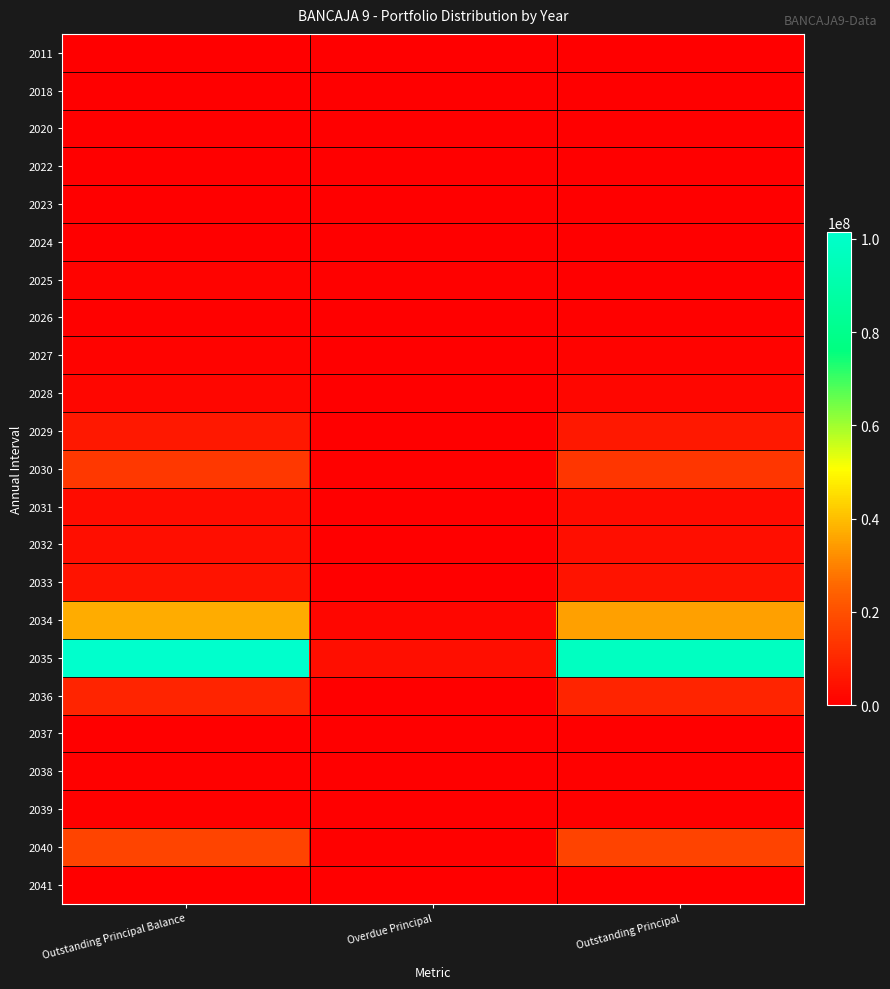

Reading left to right, what are all the values shown in this chart?

2011: Outstanding Principal Balance=1391.0	Overdue Principal=1391.0	Outstanding Principal=0.0
2018: Outstanding Principal Balance=63210.1	Overdue Principal=63210.1	Outstanding Principal=0.0
2020: Outstanding Principal Balance=15163.4	Overdue Principal=15163.4	Outstanding Principal=0.0
2022: Outstanding Principal Balance=165000.4	Overdue Principal=165000.4	Outstanding Principal=0.0
2023: Outstanding Principal Balance=51843.5	Overdue Principal=51843.5	Outstanding Principal=0.0
2024: Outstanding Principal Balance=235635.0	Overdue Principal=235635.0	Outstanding Principal=0.0
2025: Outstanding Principal Balance=938045.5	Overdue Principal=615211.7	Outstanding Principal=322833.8
2026: Outstanding Principal Balance=455727.7	Overdue Principal=1964.2	Outstanding Principal=453763.4
2027: Outstanding Principal Balance=1115213.2	Overdue Principal=88880.0	Outstanding Principal=1026333.2
2028: Outstanding Principal Balance=1817188.7	Overdue Principal=49872.6	Outstanding Principal=1767316.1
2029: Outstanding Principal Balance=6181419.2	Overdue Principal=235256.2	Outstanding Principal=5946163.0
2030: Outstanding Principal Balance=14190292.4	Overdue Principal=632291.5	Outstanding Principal=13558000.9
2031: Outstanding Principal Balance=3423419.1	Overdue Principal=290921.6	Outstanding Principal=3132497.4
2032: Outstanding Principal Balance=3607634.5	Overdue Principal=520.4	Outstanding Principal=3607114.0
2033: Outstanding Principal Balance=4977033.8	Overdue Principal=83712.7	Outstanding Principal=4893321.1
2034: Outstanding Principal Balance=37032059.3	Overdue Principal=1940044.7	Outstanding Principal=35092014.6
2035: Outstanding Principal Balance=101397690.3	Overdue Principal=3876922.3	Outstanding Principal=97520768.0
2036: Outstanding Principal Balance=9368673.5	Overdue Principal=52506.0	Outstanding Principal=9316167.5
2037: Outstanding Principal Balance=163288.9	Overdue Principal=0.0	Outstanding Principal=163288.9
2038: Outstanding Principal Balance=433954.2	Overdue Principal=0.0	Outstanding Principal=433954.2
2039: Outstanding Principal Balance=556325.5	Overdue Principal=0.0	Outstanding Principal=556325.5
2040: Outstanding Principal Balance=17158497.4	Overdue Principal=473508.3	Outstanding Principal=16684989.1
2041: Outstanding Principal Balance=124562.7	Overdue Principal=4987.6	Outstanding Principal=119575.1